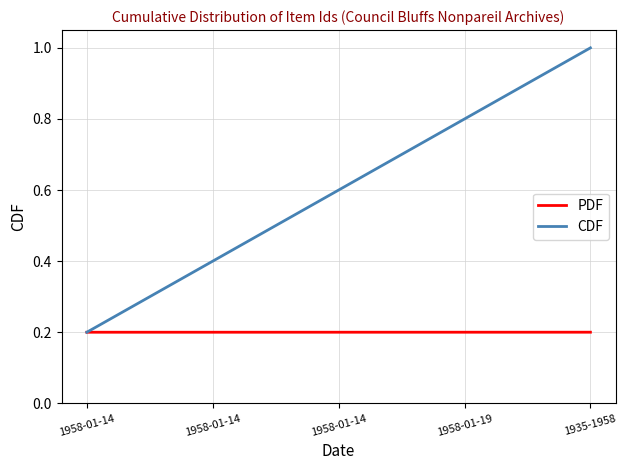

What is the total value across all series at 1935-1958?

1.2